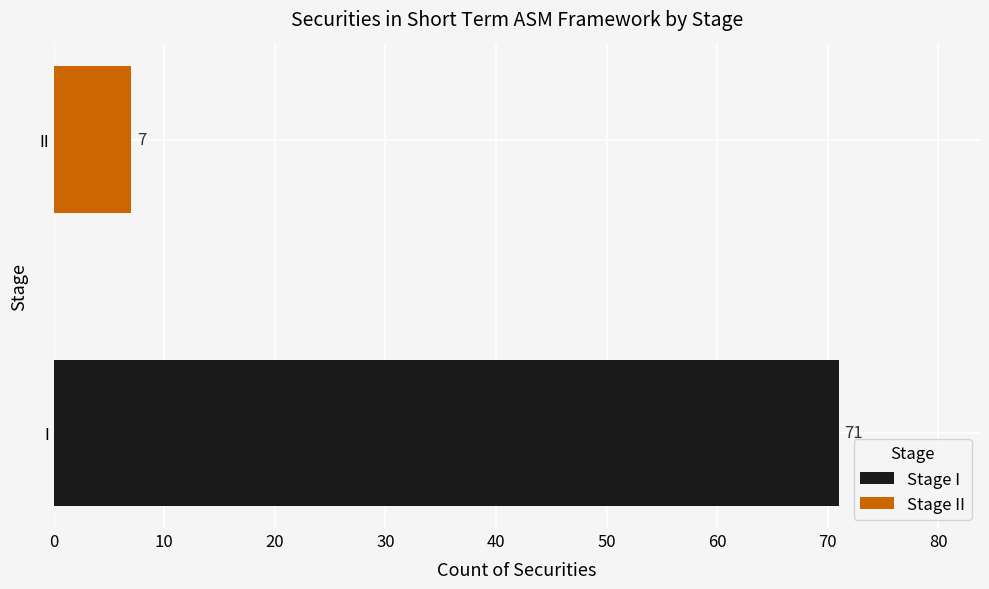

What are all the series names shown in the legend?

Stage I, Stage II